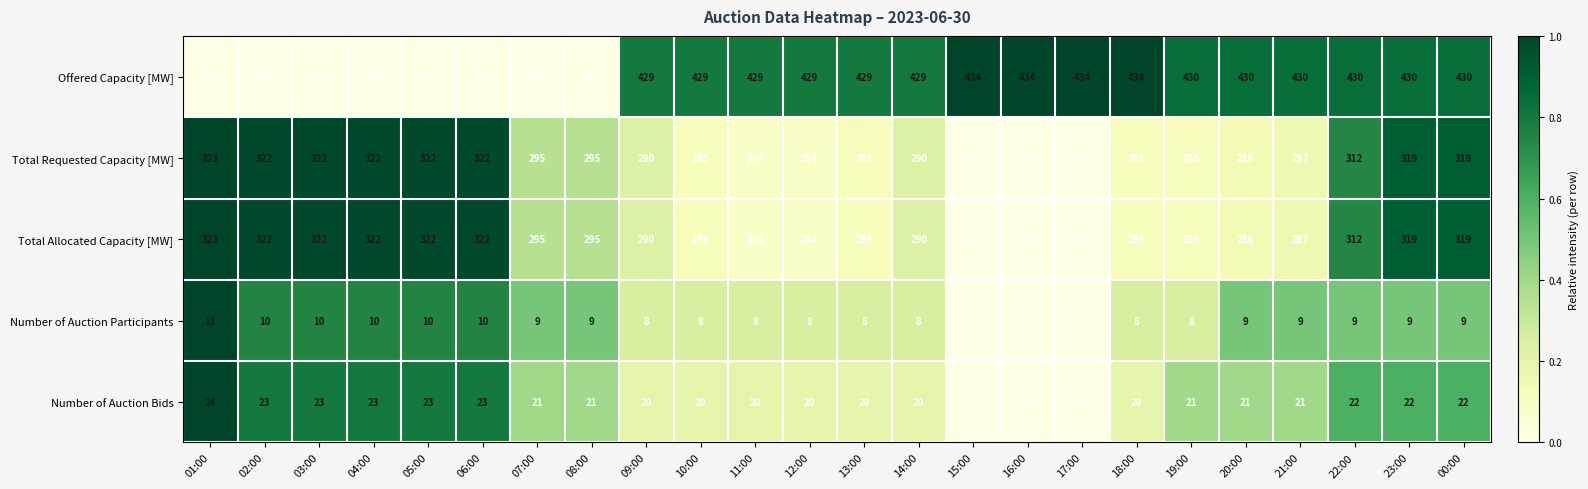

Where does the Number of Auction Bids series first go above 21?

01:00